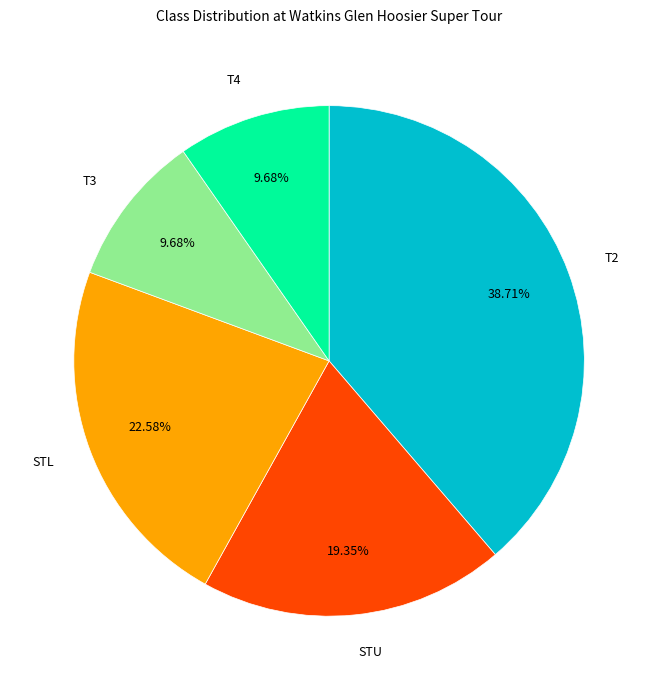

Is it true that T3 is 10% of the pie?

True